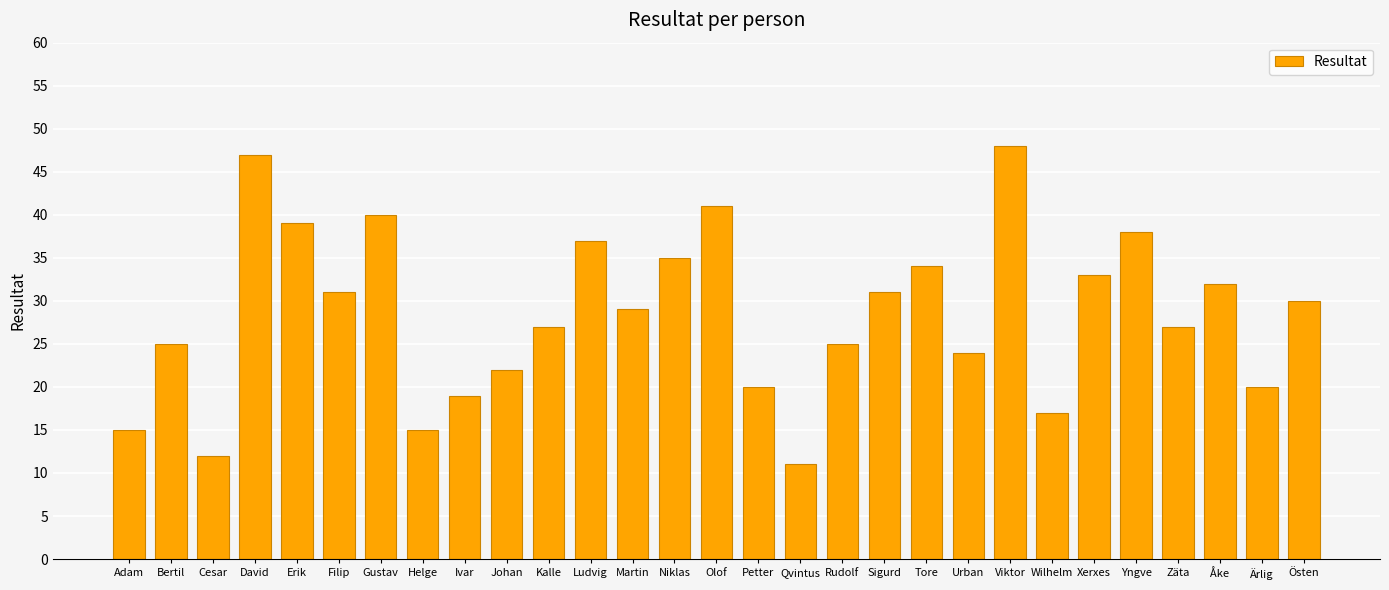

Approximately how many times larger is the value at Xerxes compared to Sigurd?

1.1